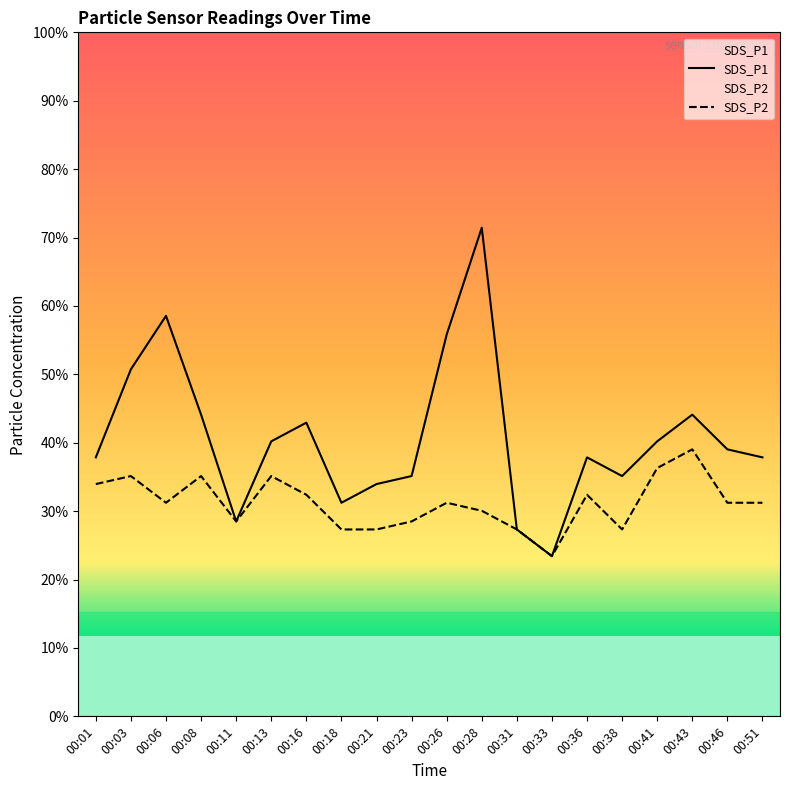

Reading left to right, list all the values displayed in this chart.

SDS_P1: 00:01=1.0	00:03=1.3	00:06=1.5	00:08=1.1	00:11=0.7	00:13=1.0	00:16=1.1	00:18=0.8	00:21=0.9	00:23=0.9	00:26=1.4	00:28=1.8	00:31=0.7	00:33=0.6	00:36=1.0	00:38=0.9	00:41=1.0	00:43=1.1	00:46=1.0	00:51=1.0
SDS_P2: 00:01=0.9	00:03=0.9	00:06=0.8	00:08=0.9	00:11=0.7	00:13=0.9	00:16=0.8	00:18=0.7	00:21=0.7	00:23=0.7	00:26=0.8	00:28=0.8	00:31=0.7	00:33=0.6	00:36=0.8	00:38=0.7	00:41=0.9	00:43=1.0	00:46=0.8	00:51=0.8